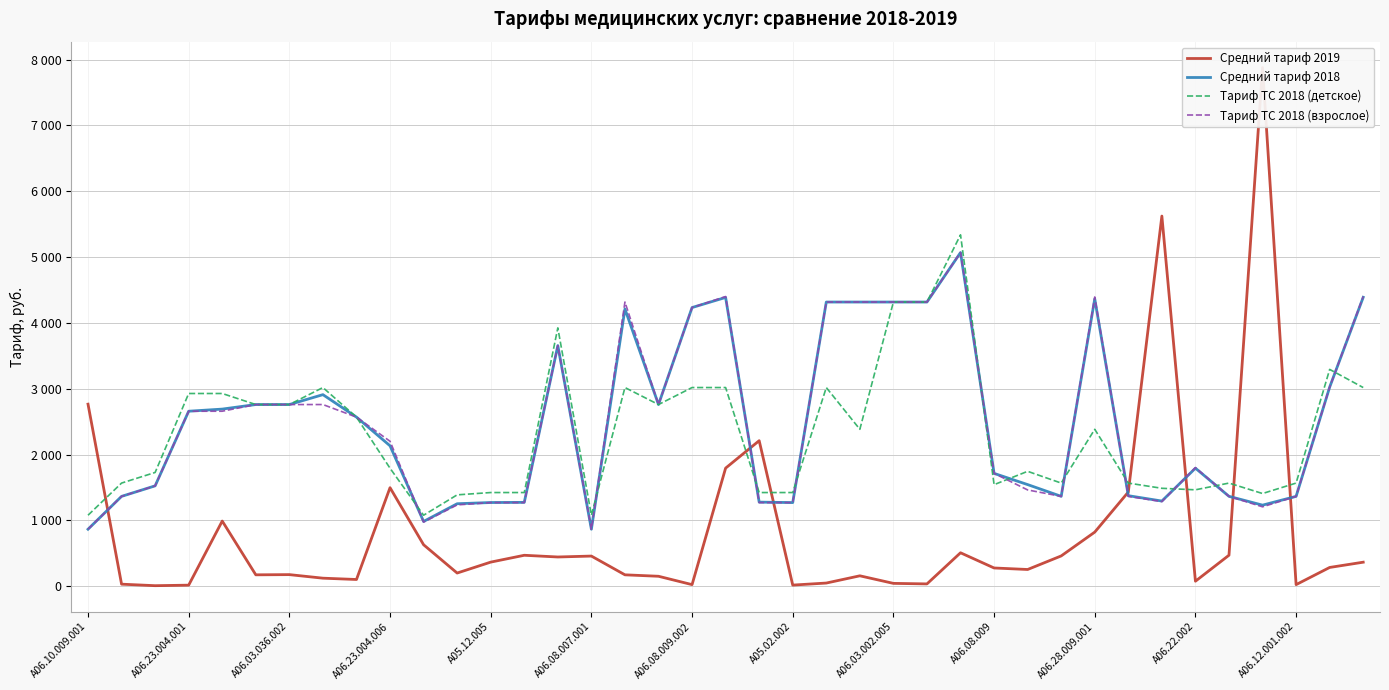

What is the value of the Тариф ТС 2018 (детское) point at the 13th from the left?

1423.2